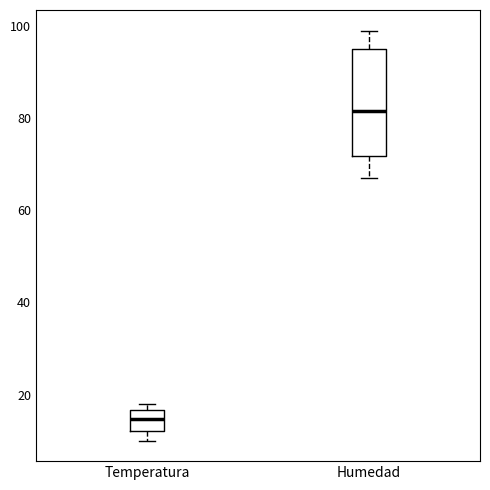

Reading left to right, transcribe this box plot: for each box, give where its median line is, the range the box spans, and where its two whiskers end, as read against the y-axis. The values are not printed on the chart, so give them approximately, as read against the axis.

Temperatura: median 14, box 12 to 16, whiskers 10 to 18
Humedad: median 82, box 72 to 96, whiskers 68 to 100